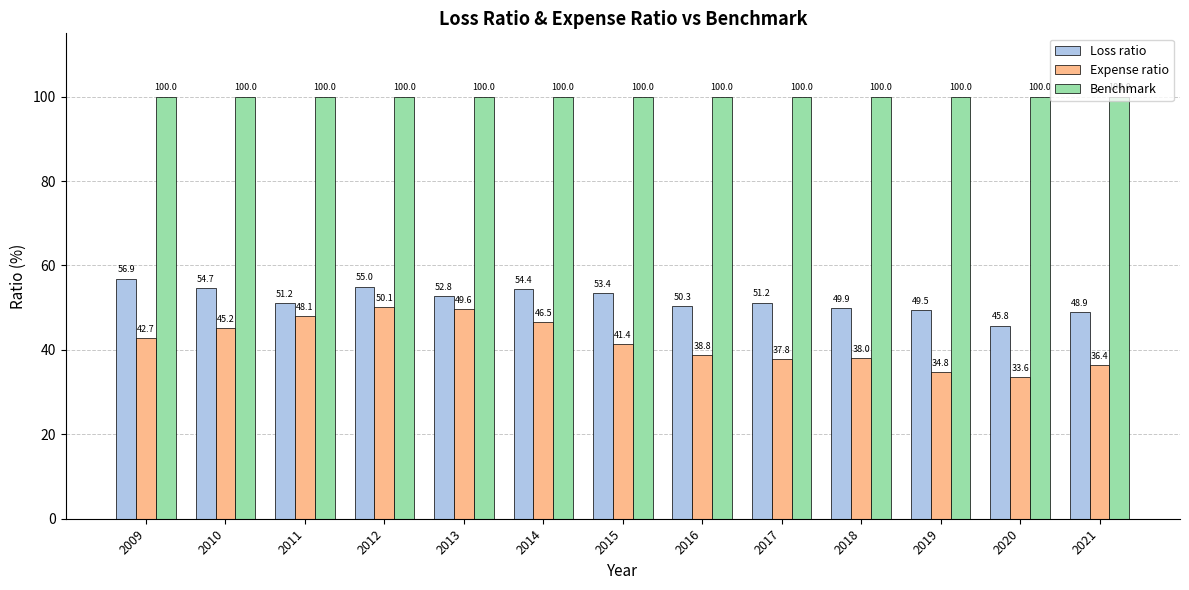

Is it true that Benchmark equals 161.4 at 2016?

False